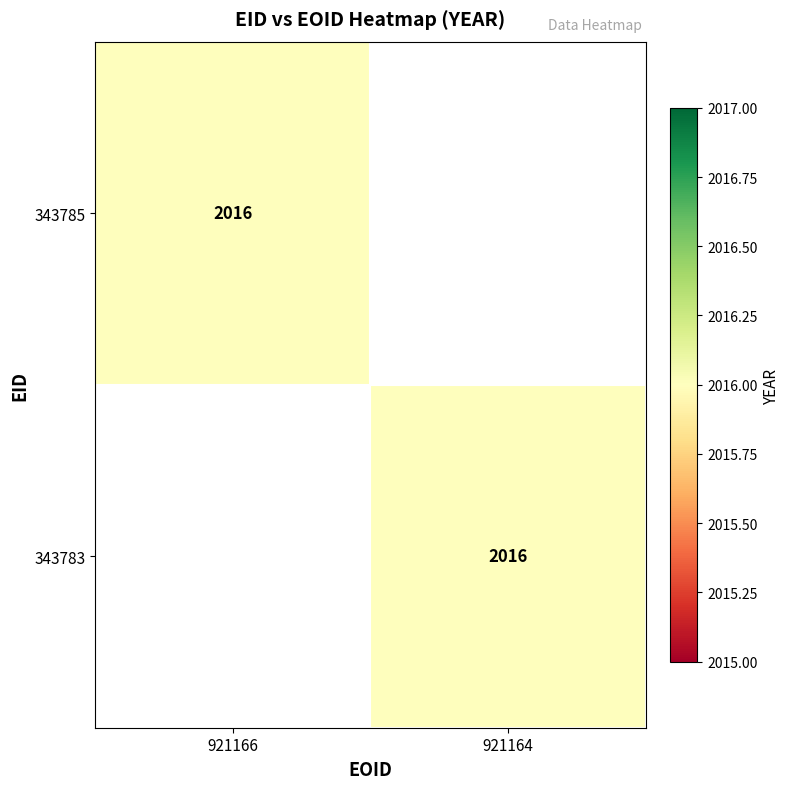

The 343783 series shows 3547 at 921164. True or false?

False